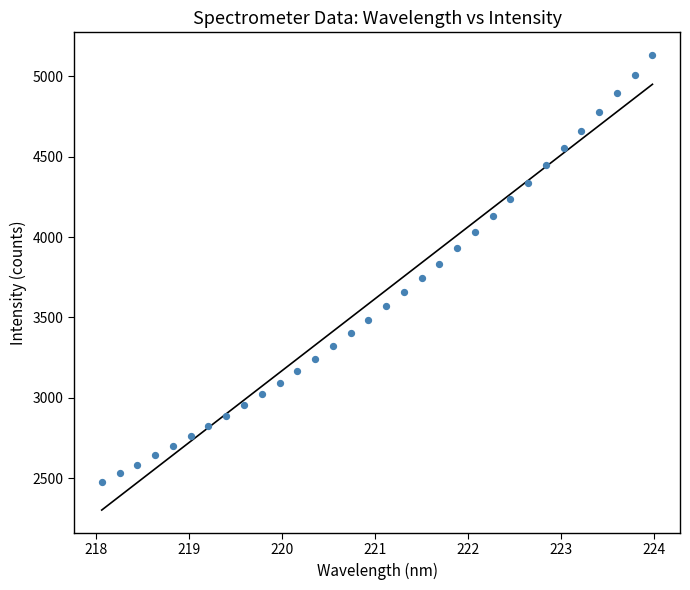

What is the range of Y values (max minus min)?

2653.8